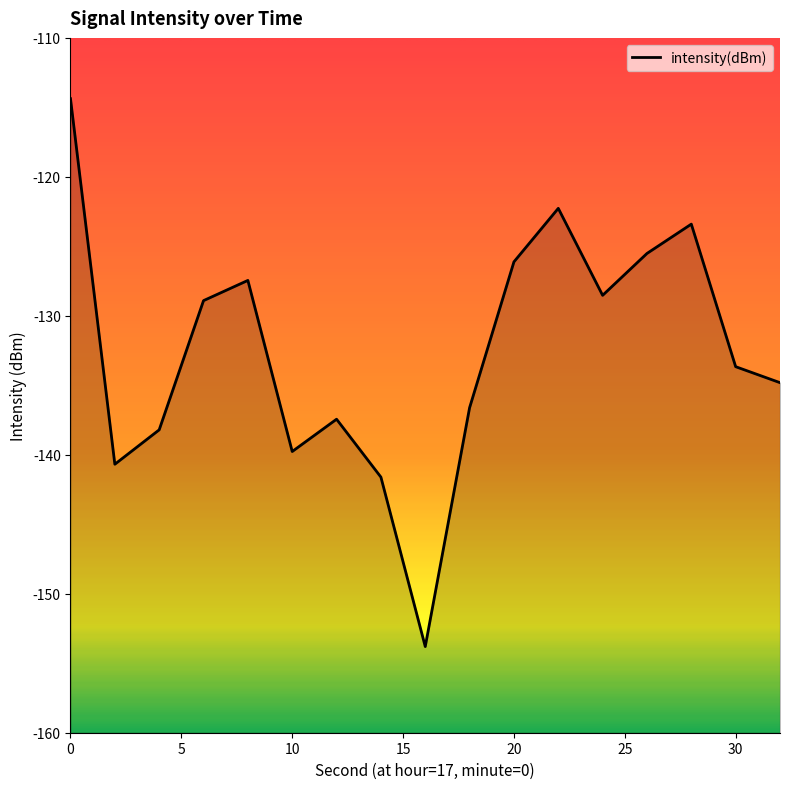

Rank the categories by value from lowest to highest.

16, 14, 2, 10, 4, 12, 18, 32, 30, 6, 24, 8, 20, 26, 28, 22, 0